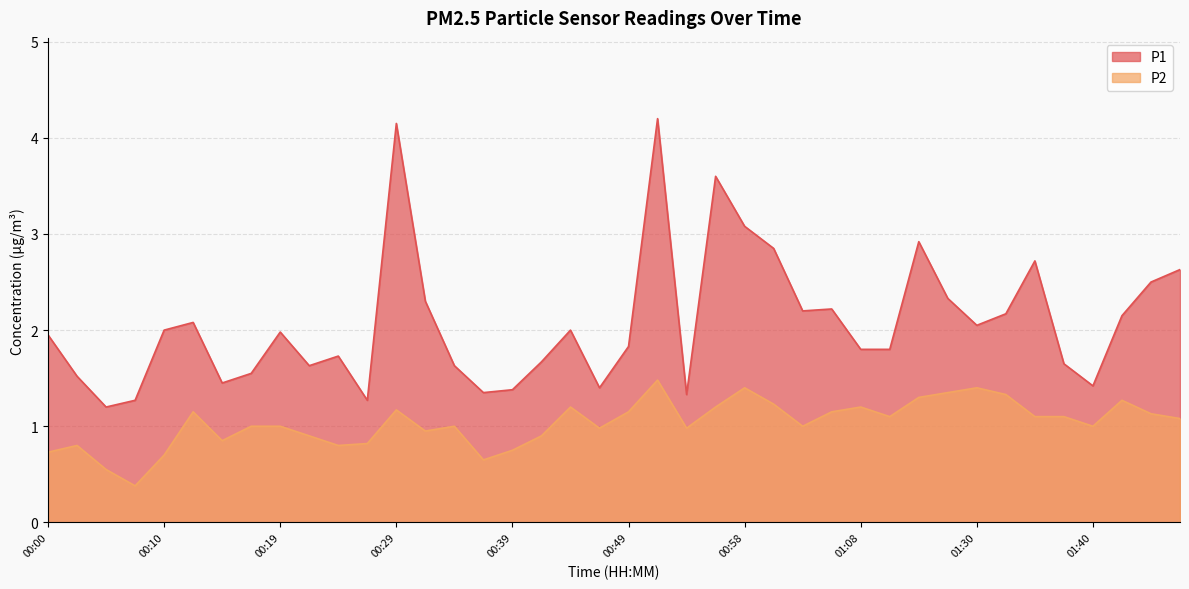

What is the smallest value displayed?

0.4